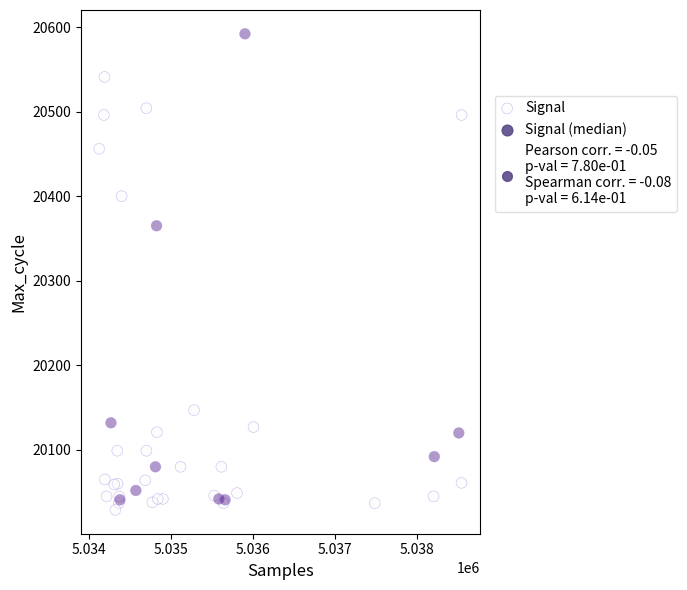

What Y value in the scatter plot is closest to 20310?

20365